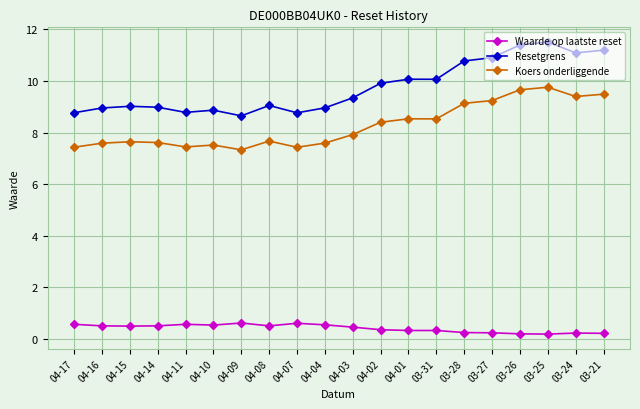

Between 04-16 and 03-25, which series saw the biggest shift?

Resetgrens